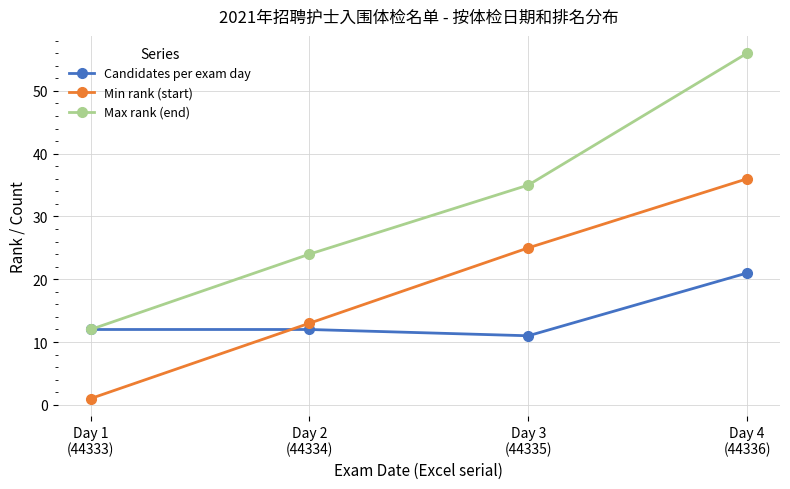

What is the difference between the Max rank (end) values at Day 3
(44335) and Day 2
(44334)?

11